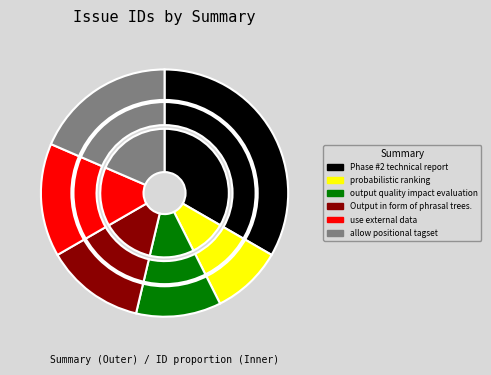

Which category has the smallest portion of the pie?

probabilistic ranking